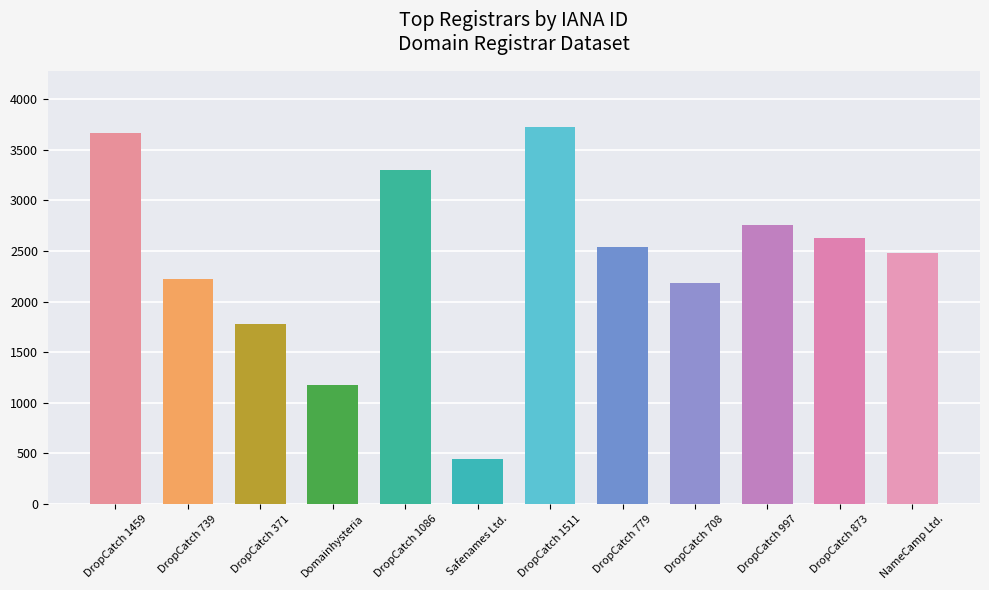

Are the bars horizontal?

No